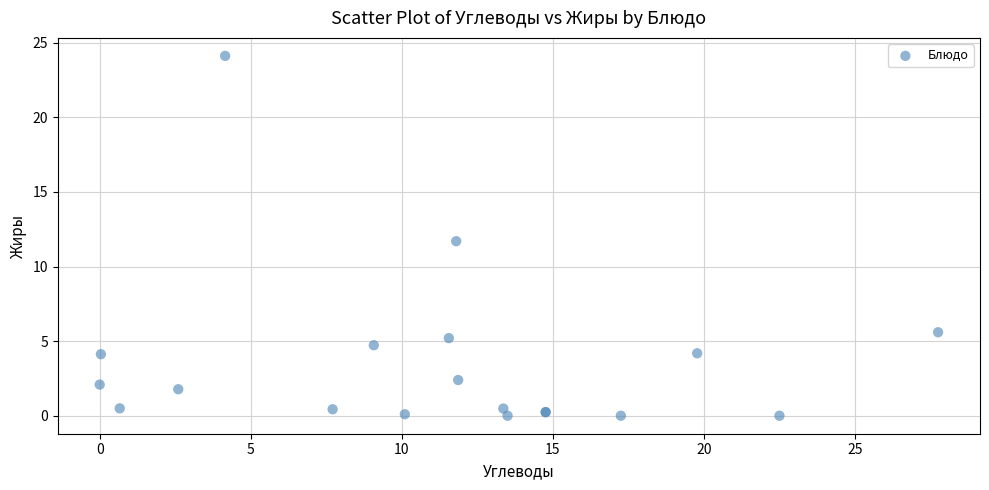

What Y value in the scatter plot is closest to 12?

11.7